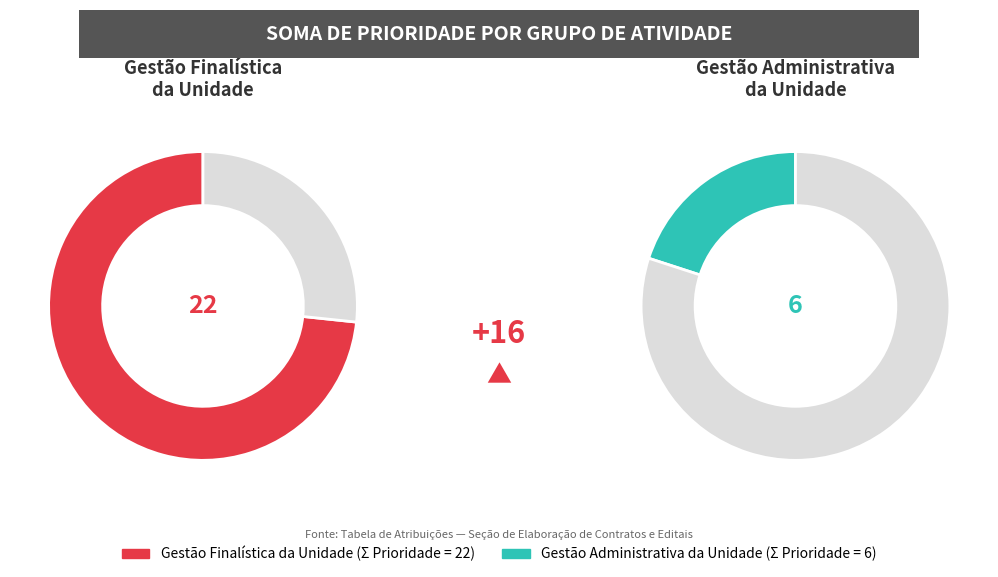

Is it true that Orientar e supervisionar is 30% of the pie?

False